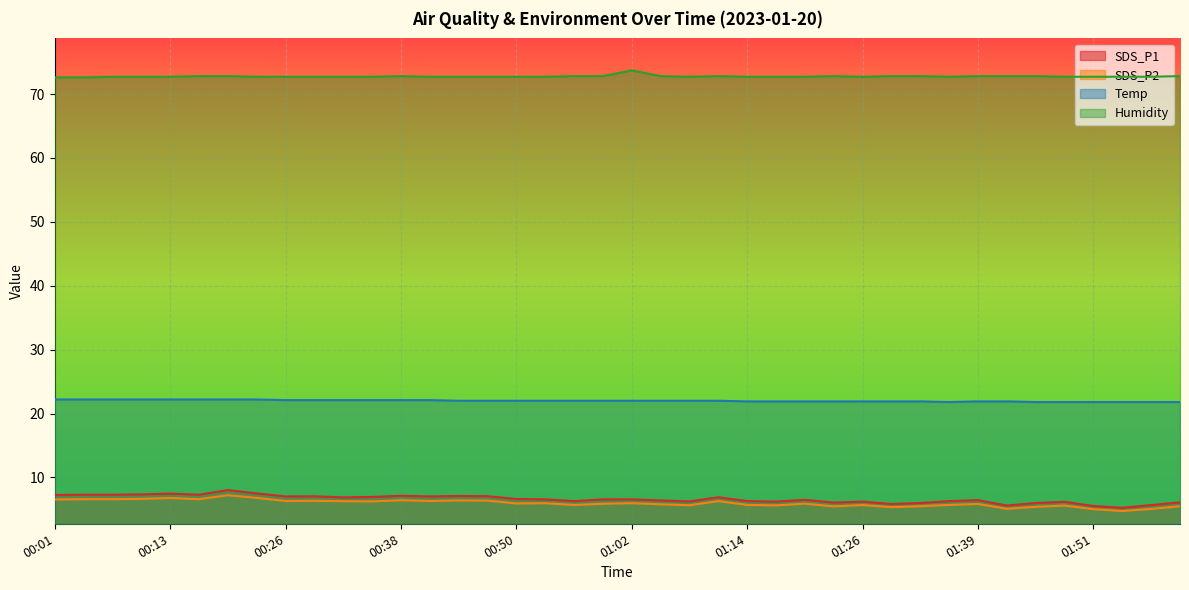

What is the label of the 35th point from the left?

01:45